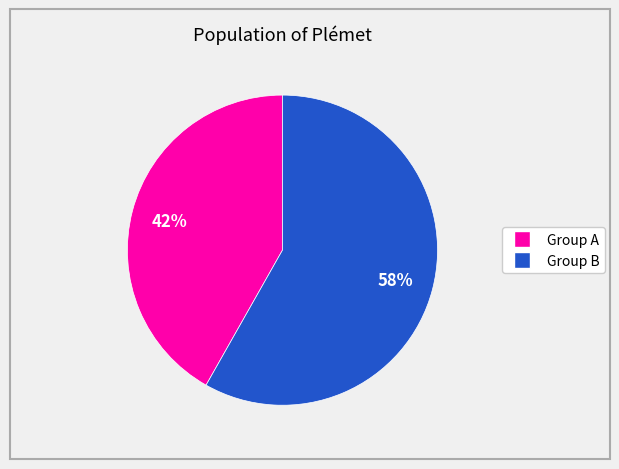

Is there any slice that represents more than half of the pie?

Yes